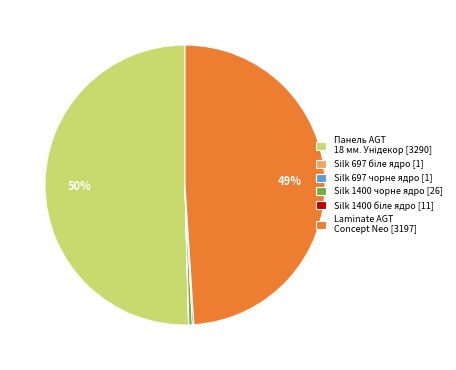

To the nearest percent, what is the average slice percentage?

17%